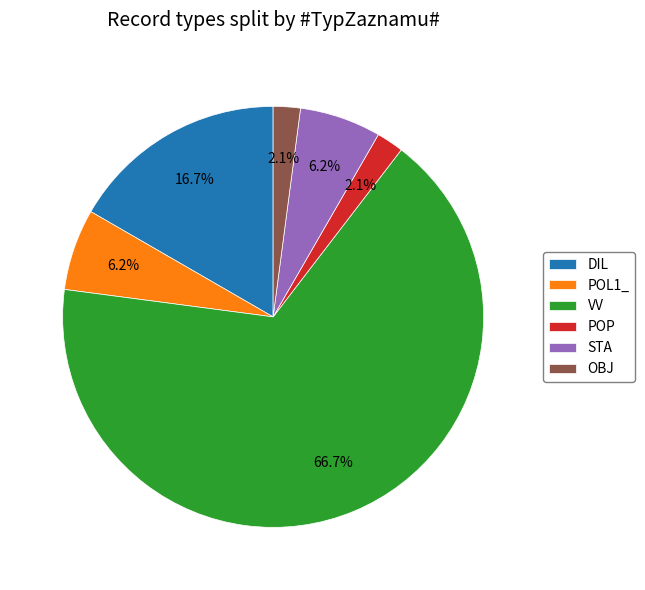

What is the largest slice in the pie chart?

VV